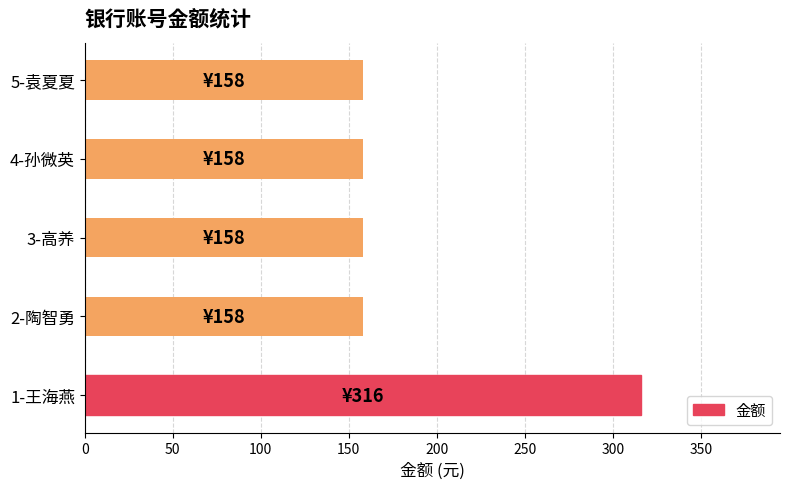

Which has a higher value, 2-陶智勇 or 1-王海燕?

1-王海燕